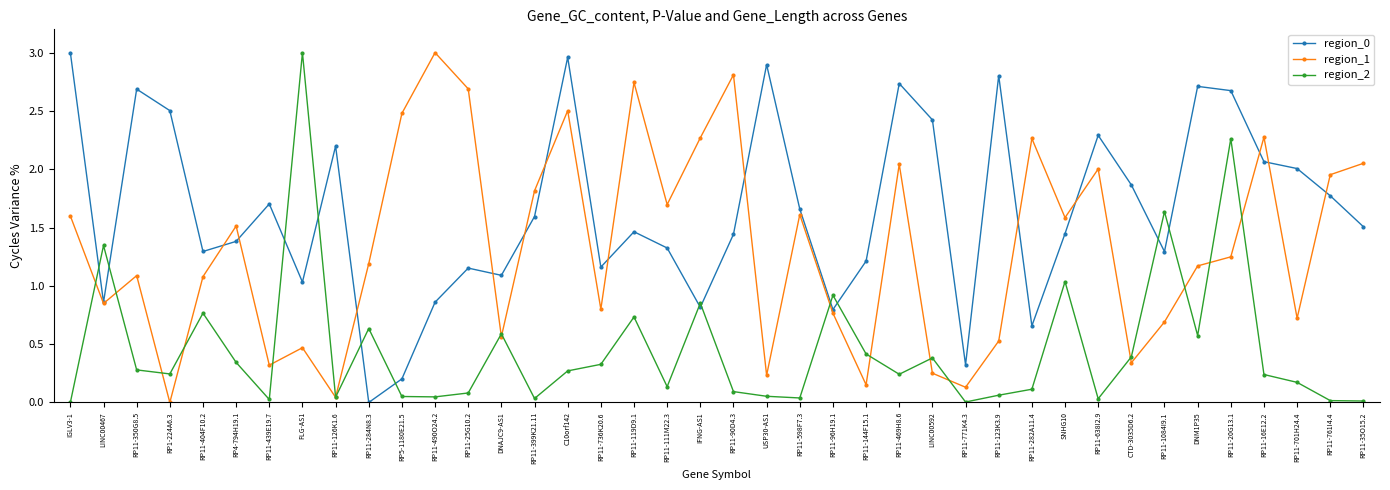

True or false: region_0 has a value of 0.7 at RP11-35O15.2.

False